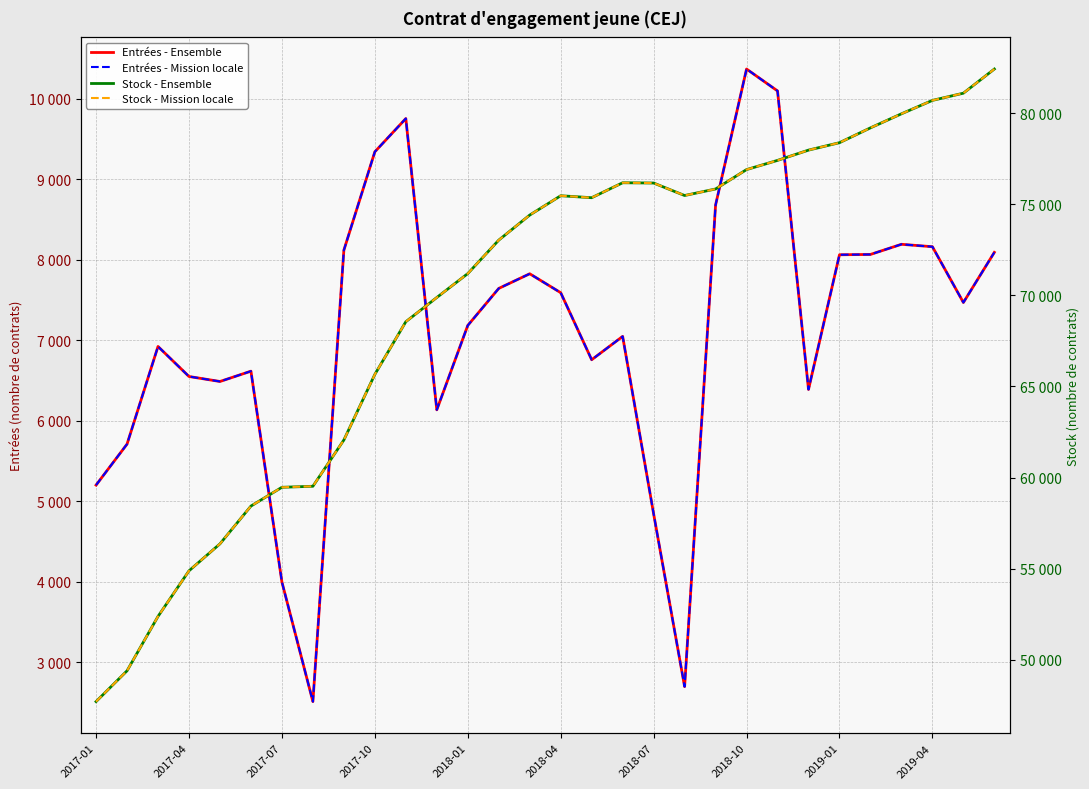

At 2017-01, list the series in order from largest to smallest.

Stock - Ensemble, Stock - Mission locale, Entrées - Ensemble, Entrées - Mission locale